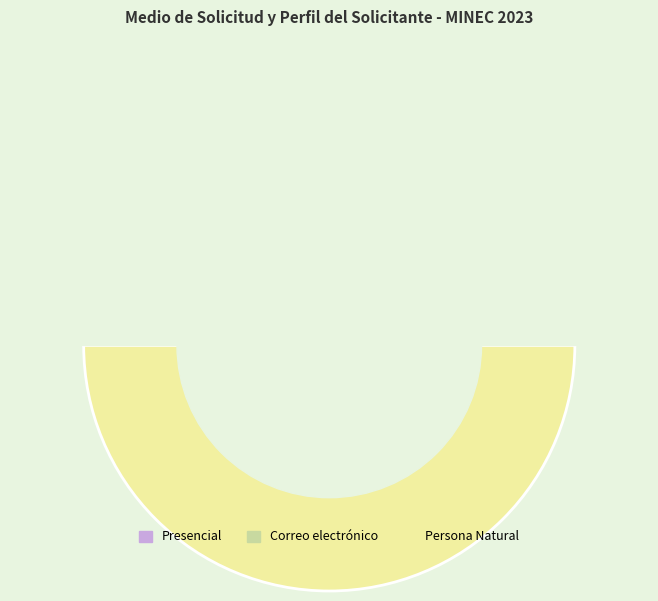

To the nearest percent, what portion does Correo electrónico represent?

10%